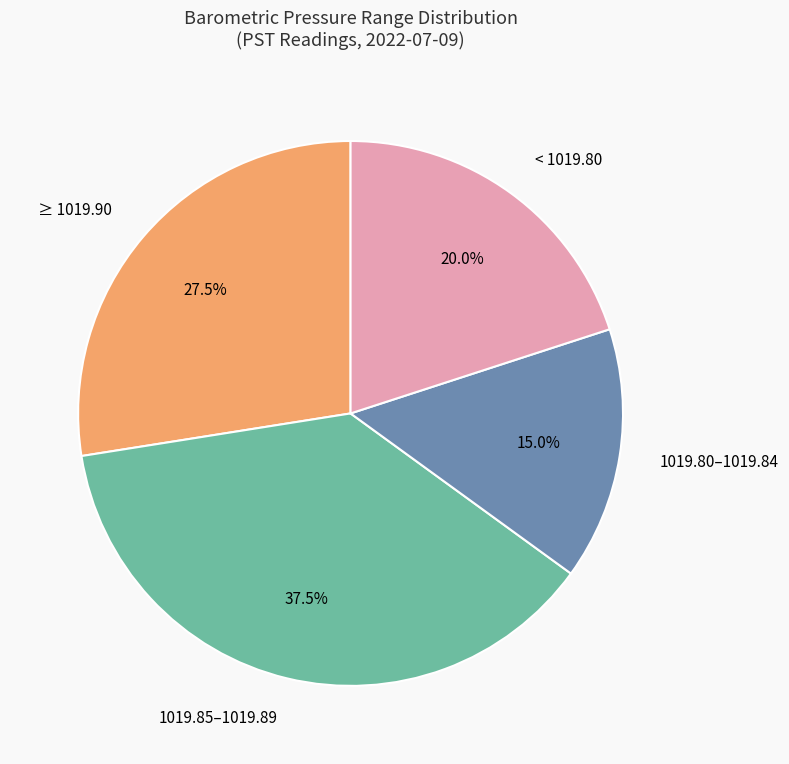

What is the ratio of the value at < 1019.80 to the value at ≥ 1019.90?

0.7